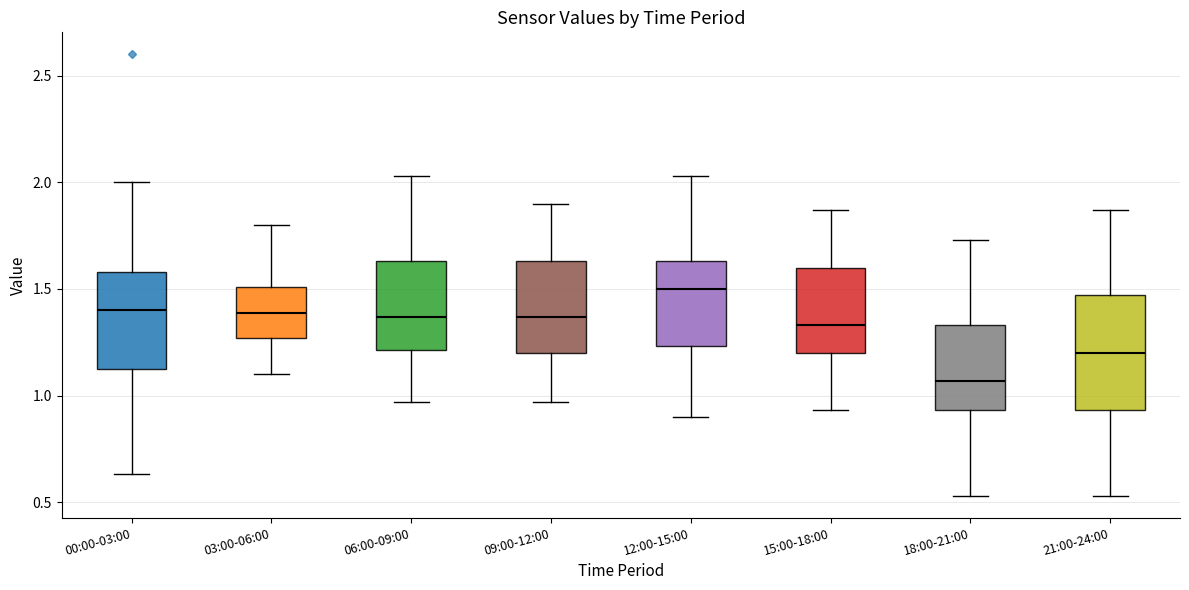

Where does the median line of the box for 09:00-12:00 sit on the y-axis? The values are not printed on the chart, so give them approximately, as read against the axis.

1.35